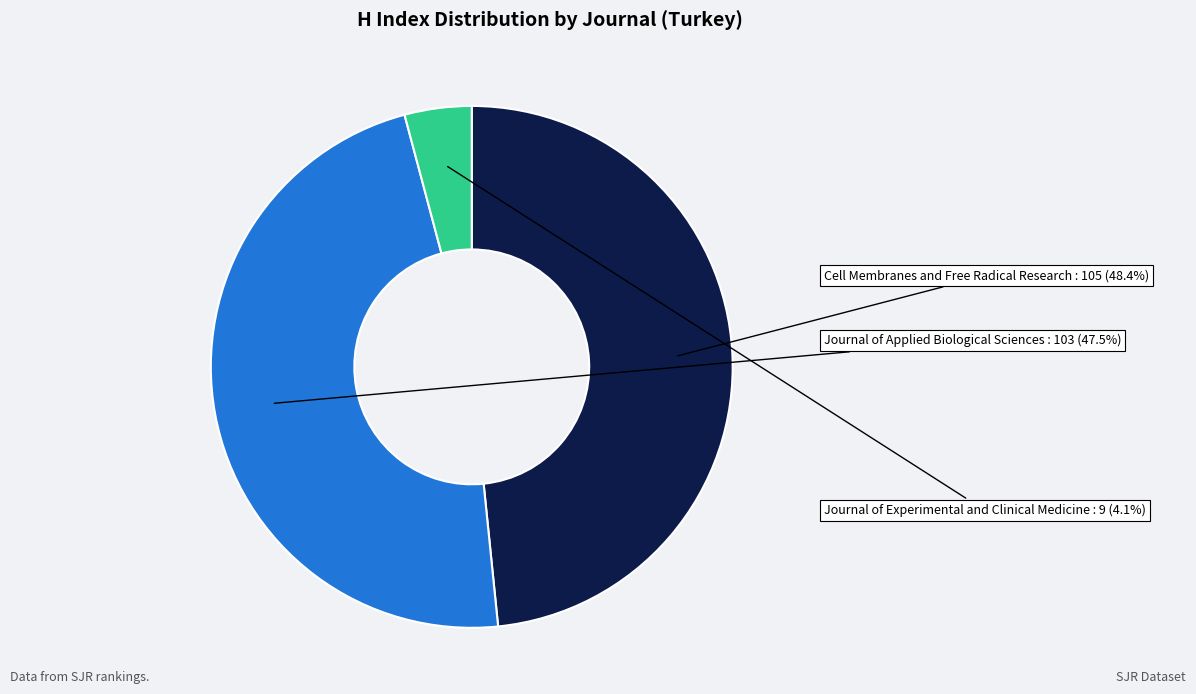

Is there any slice that represents more than half of the pie?

No